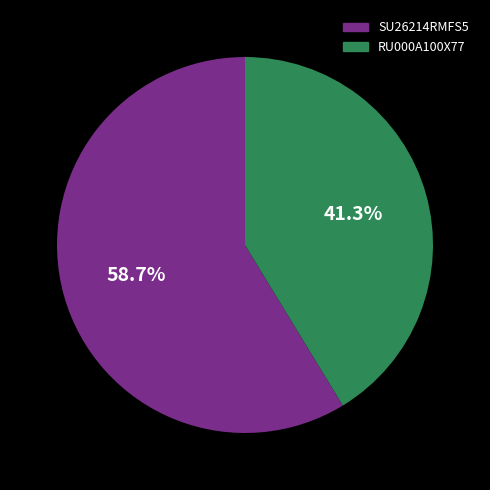

Do RU000A100X77 and SU26214RMFS5 together represent more than half of the pie?

Yes